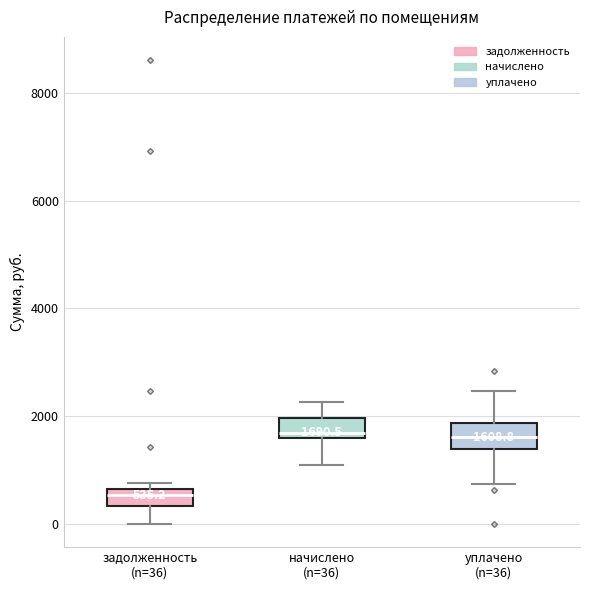

Which box's median line is the lowest?

задолженность (n=36)